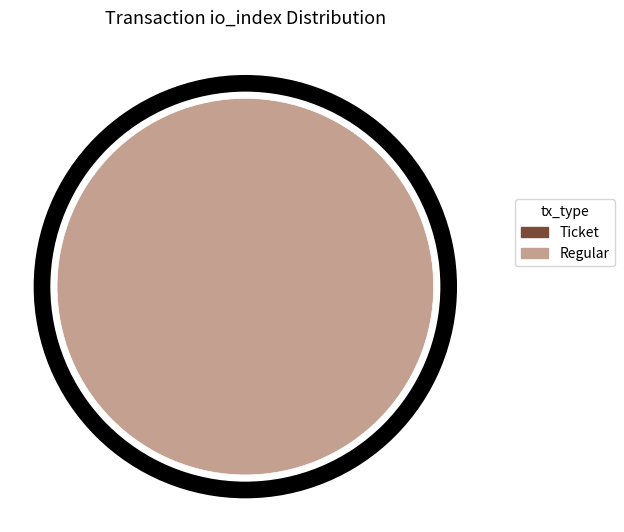

Does any single category account for the majority?

Yes